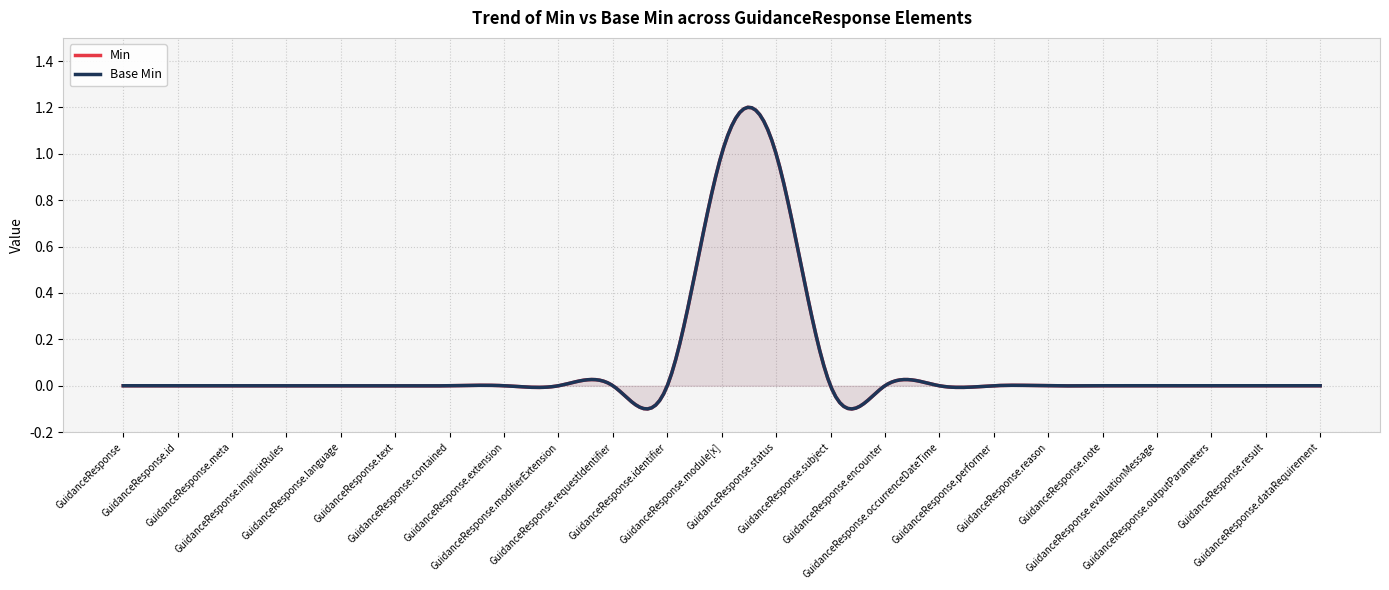

True or false: Min has more than 1 points higher than both neighbors.

False